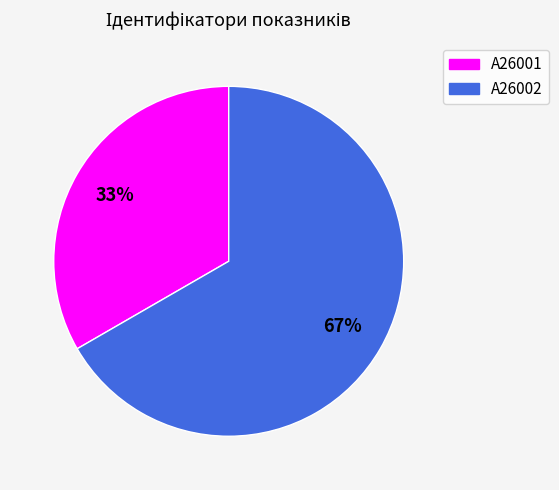

True or false: A26001 accounts for 33% of the total.

True